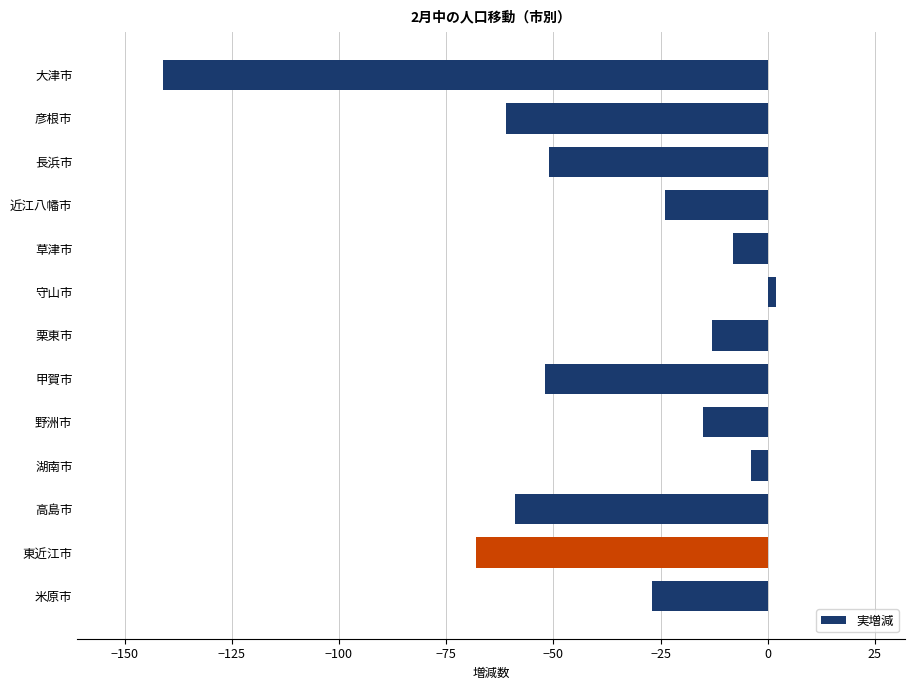

What is the minimum value shown in the chart?

-141